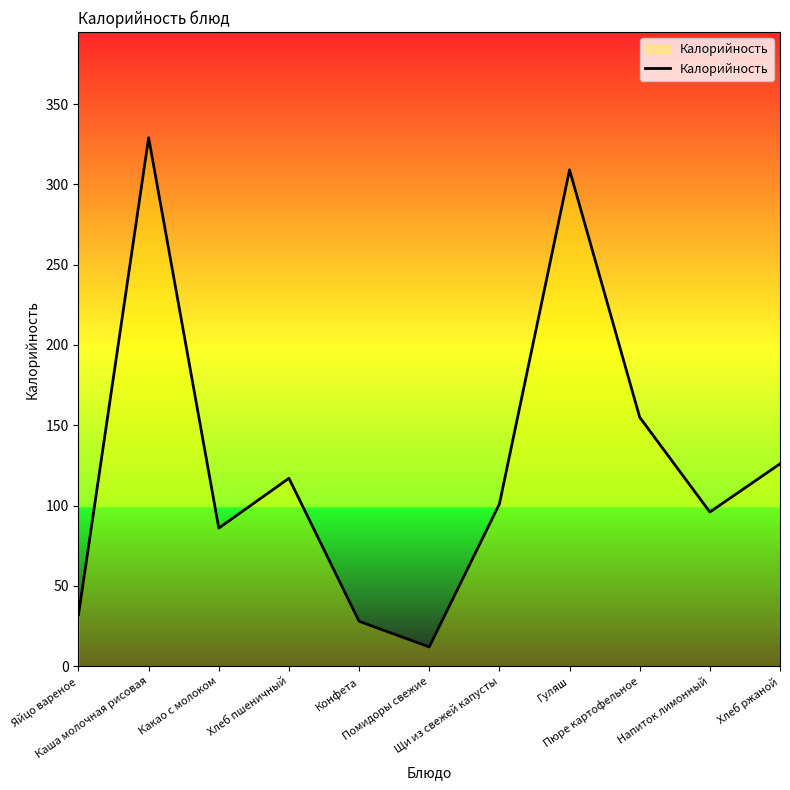

At which label is the value closest to 170?

Пюре картофельное